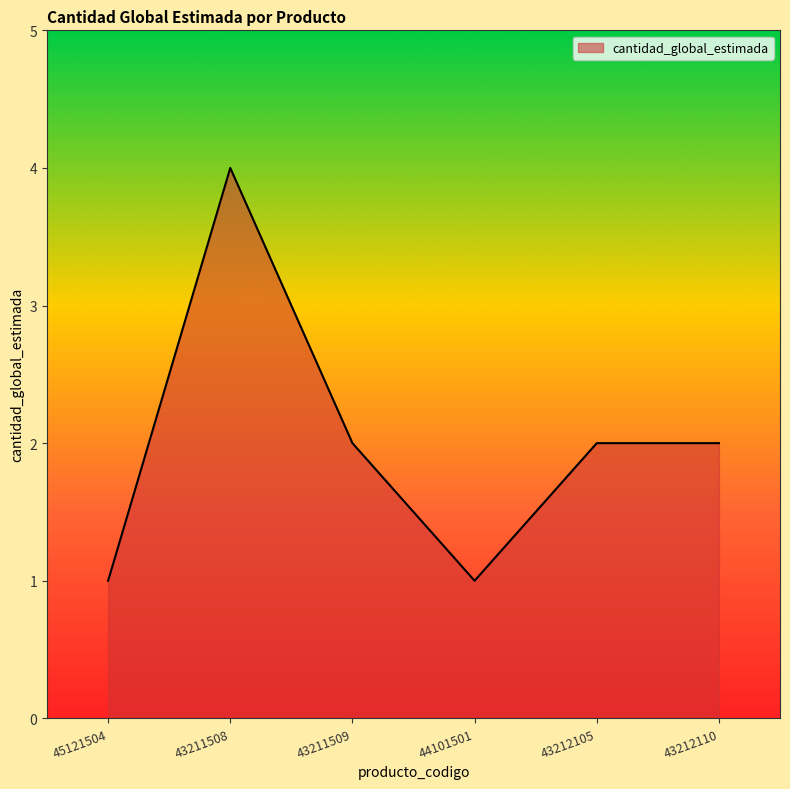

Count the number of categories in the chart.

6